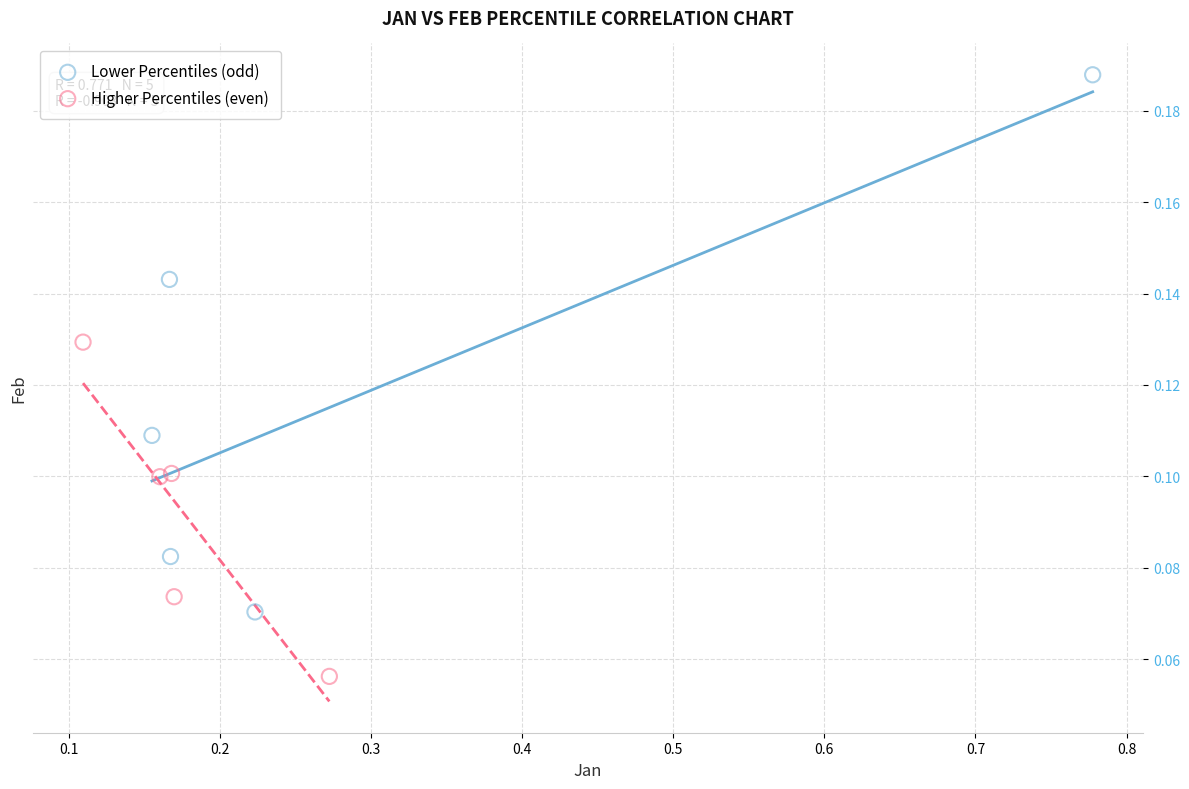

Which series reaches the minimum Y coordinate?

Higher Percentiles (even)